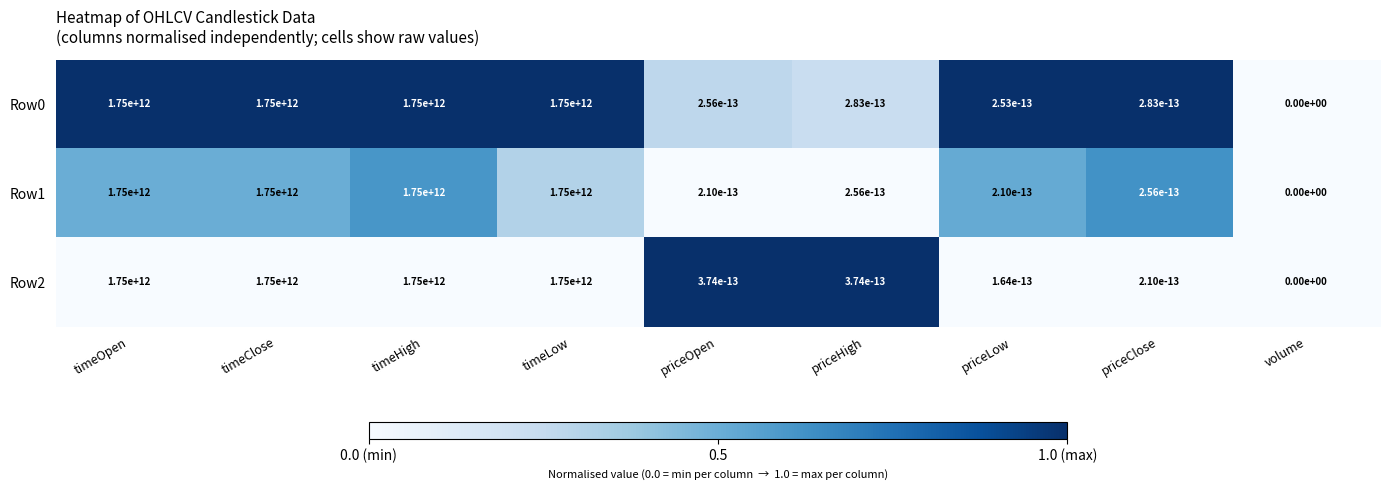

What is the difference between the Row0 values at timeLow and priceOpen?

1750000000000.0